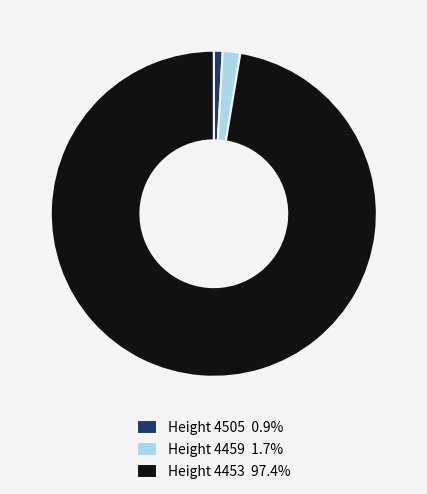

Combined, do Height 4459 1.7% and Height 4453 97.4% account for over 50%?

Yes